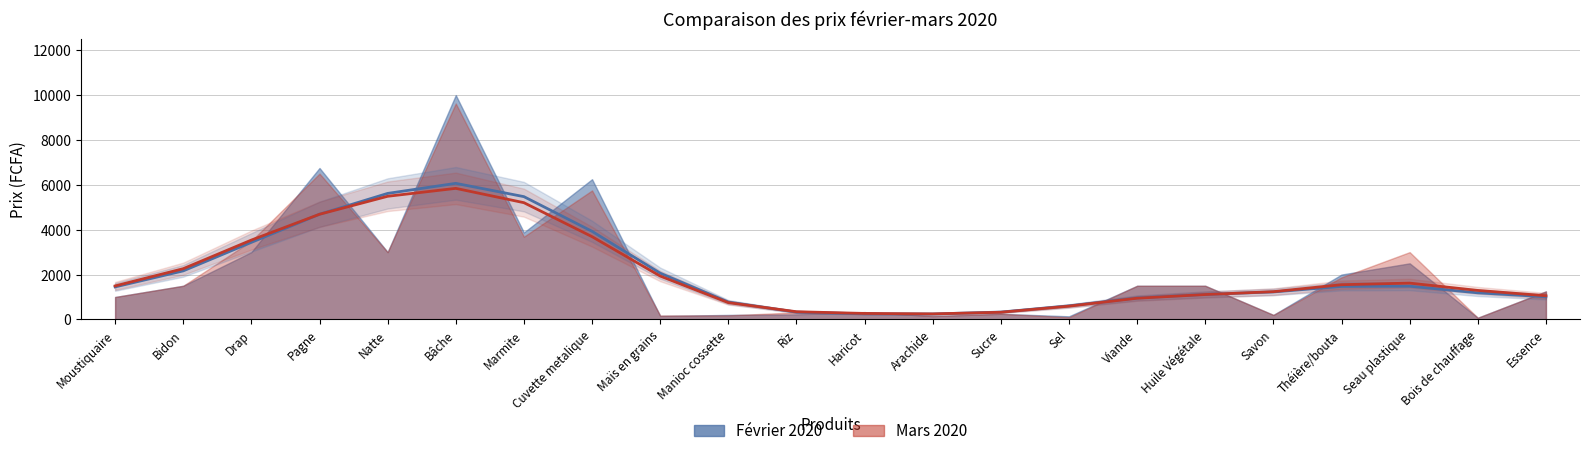

Which category has the lowest value in the Mars 2020 series?

Bois de chauffage